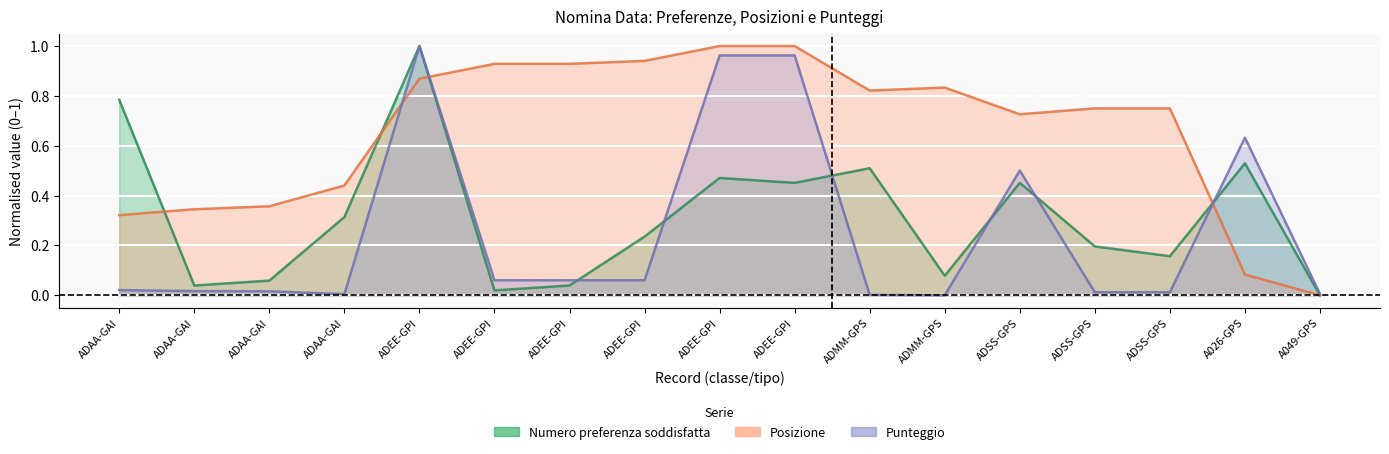

True or false: Numero preferenza soddisfatta and Punteggio intersect in this chart.

True